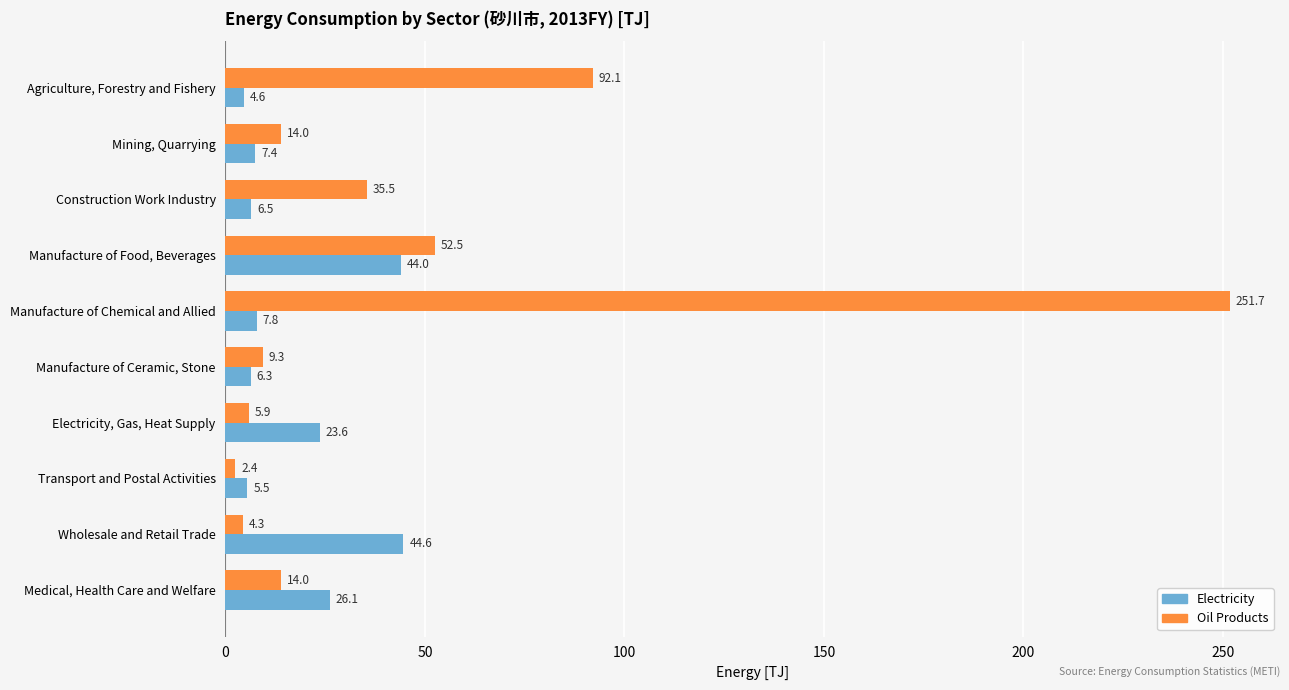

Rank the series by their average value, from lowest to highest.

Electricity, Oil Products